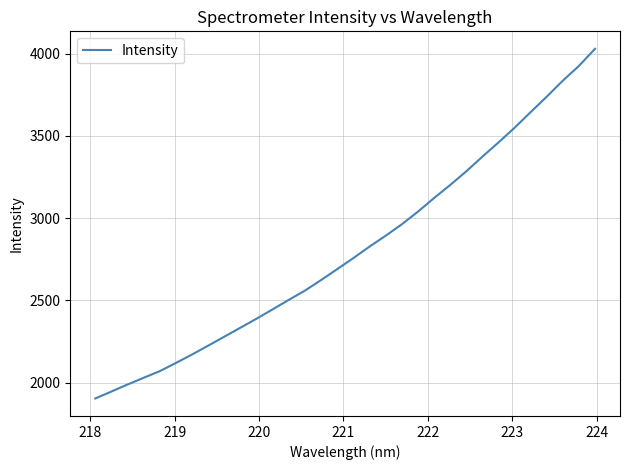

What is the smallest value displayed?

1904.3